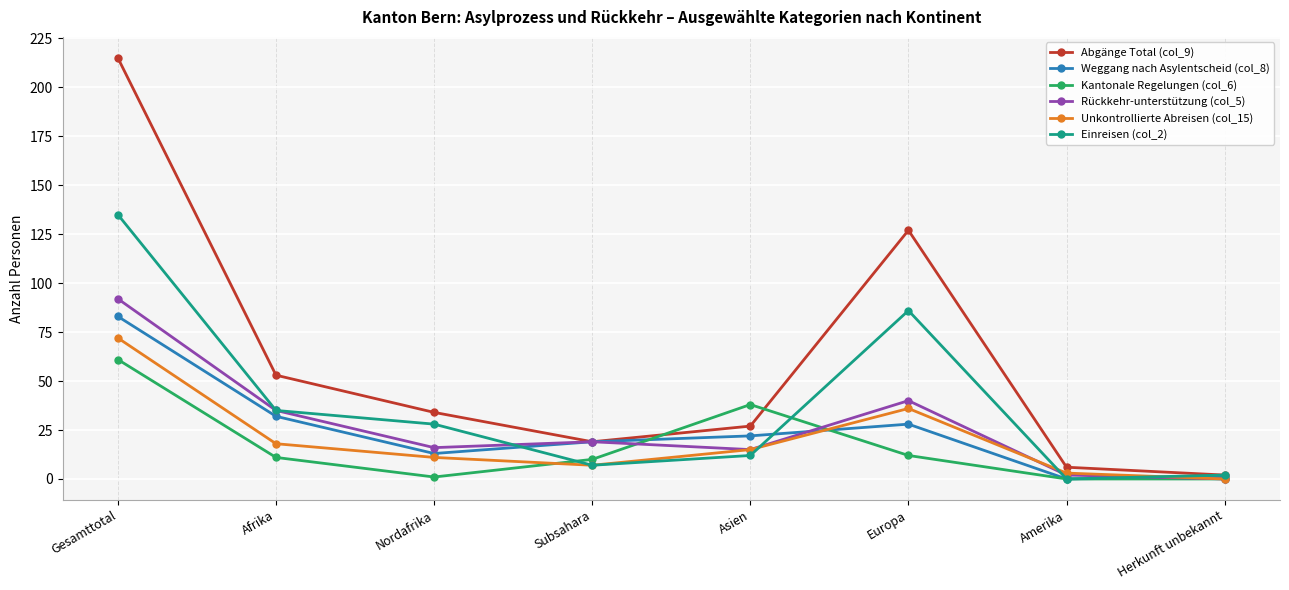

What is the difference between the maximum and minimum values in the Rückkehr-unterstützung (col_5) series?

92